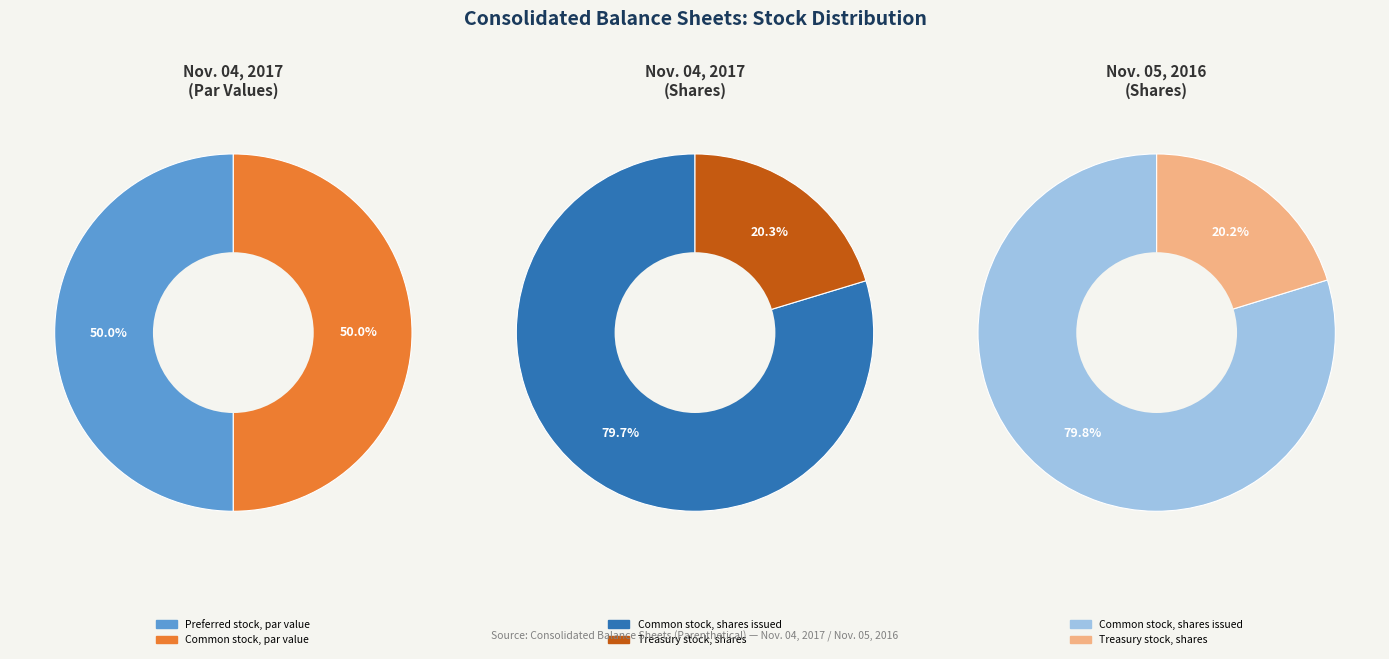

True or false: Treasury stock, shares accounts for 20% of the total.

True